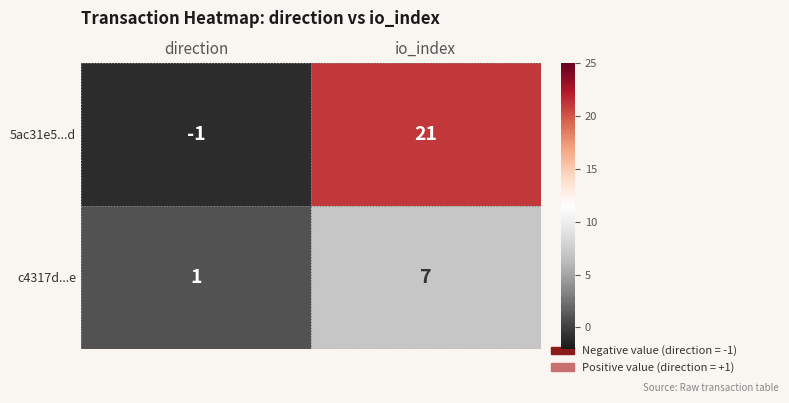

Where is 5ac31e5...d nearest to the value 10?

direction